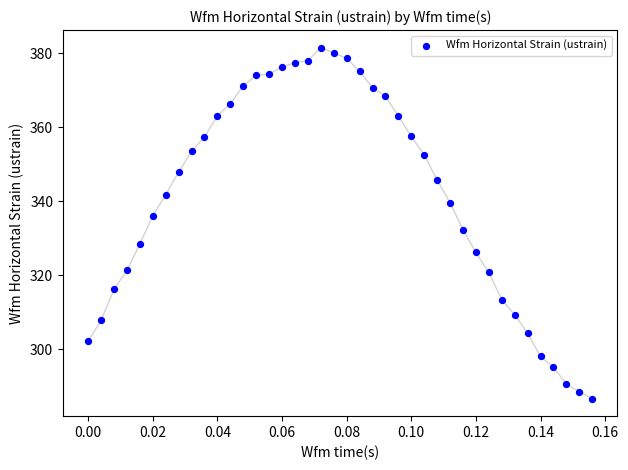

What is the range of Y values (max minus min)?

94.9